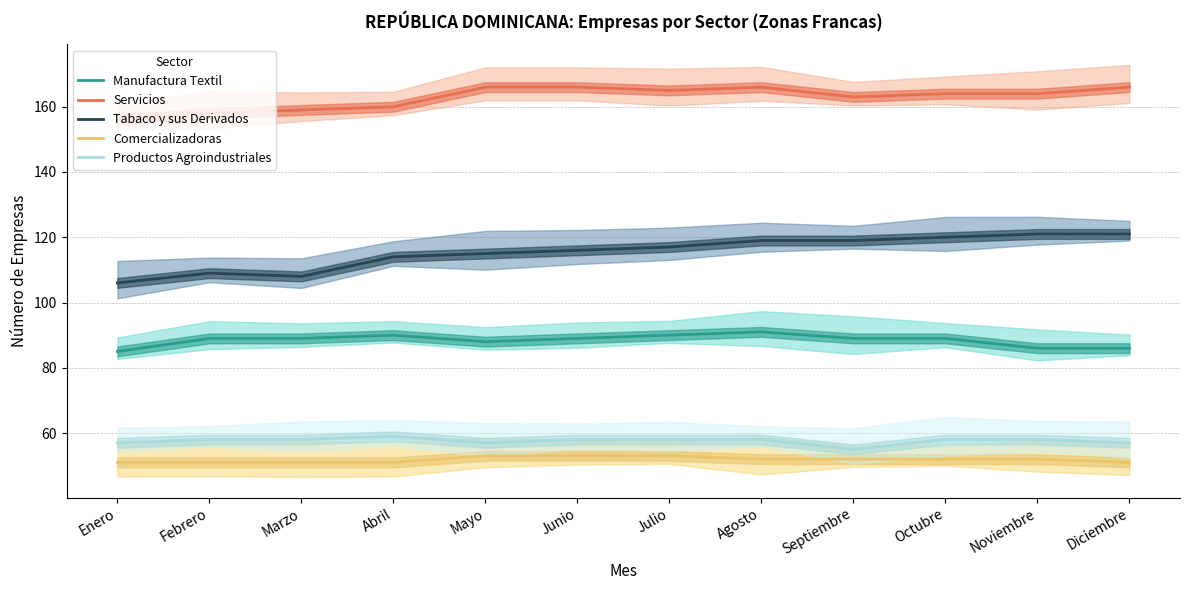

How many data points in Manufactura Textil are above 89?

3